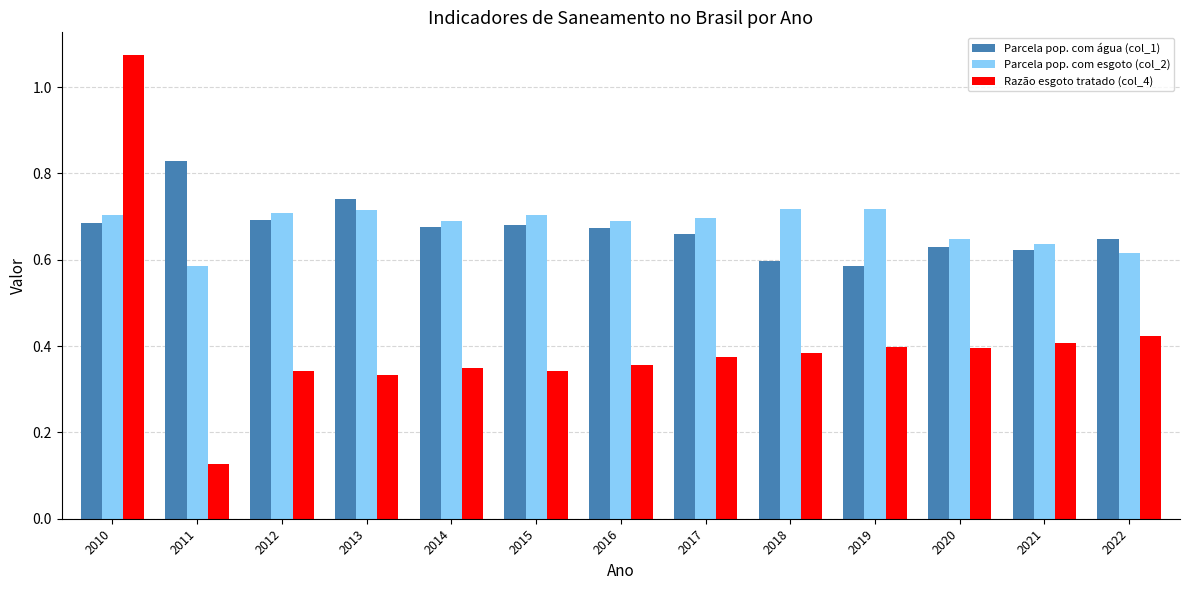

What are all the series names shown in the legend?

Parcela pop. com água (col_1), Parcela pop. com esgoto (col_2), Razão esgoto tratado (col_4)